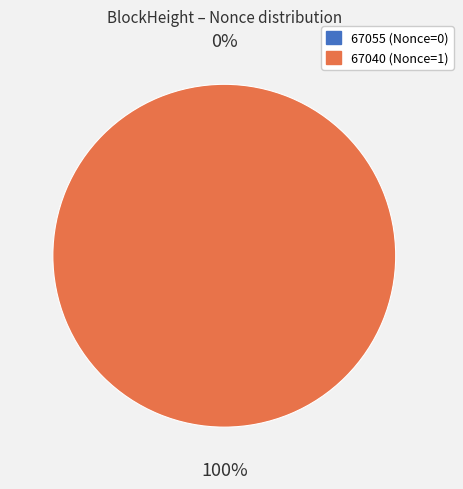

To the nearest percent, what is the difference between the largest and smallest slice percentages?

100%